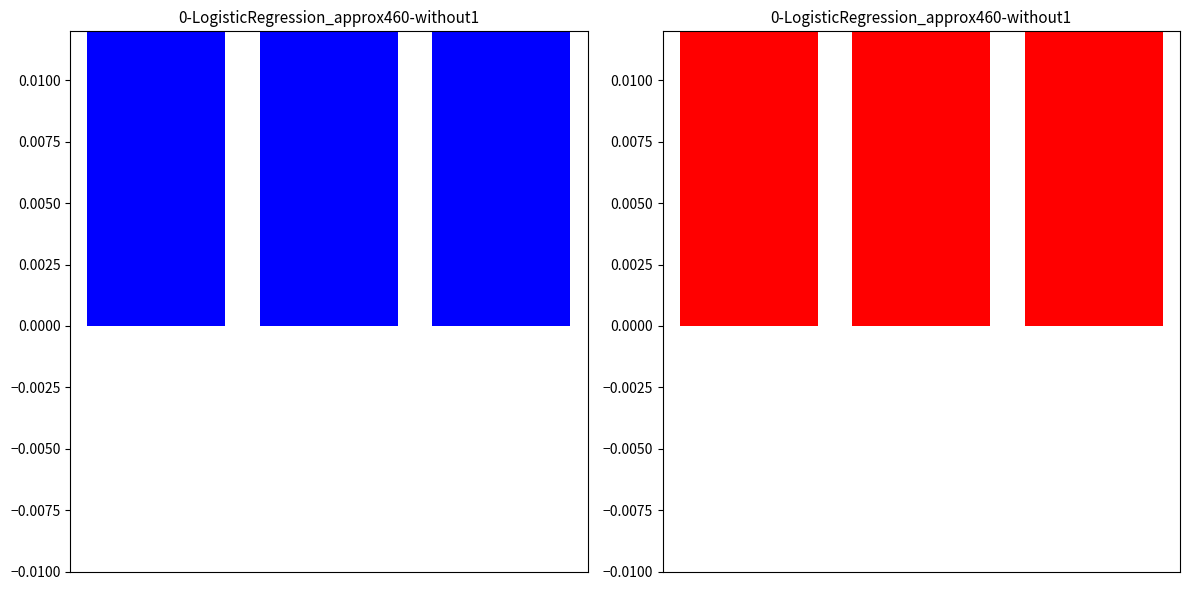

What value does the data have at 0?

1